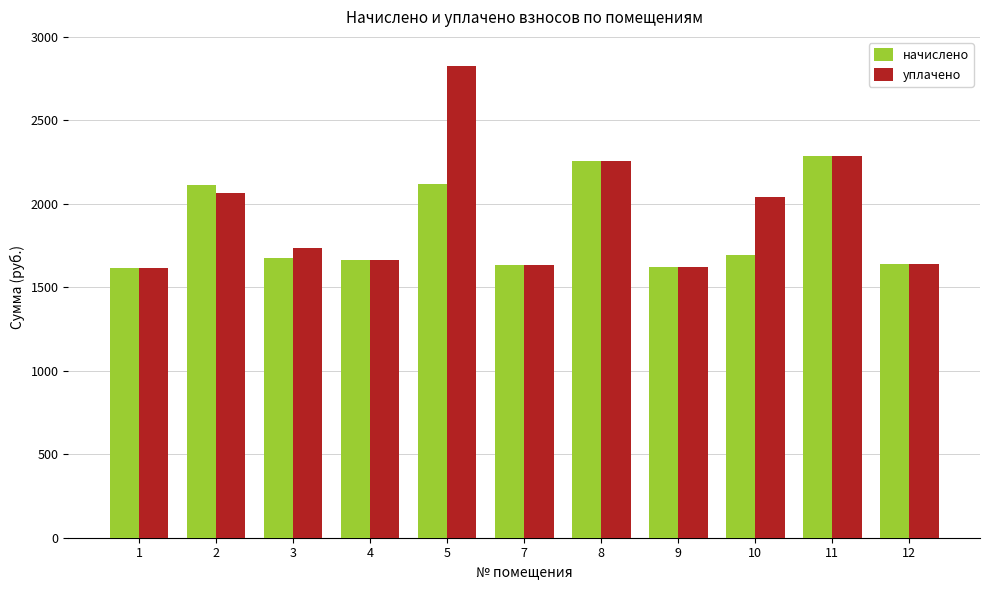

Is the value of начислено at 10 greater than the value of уплачено at 10?

No